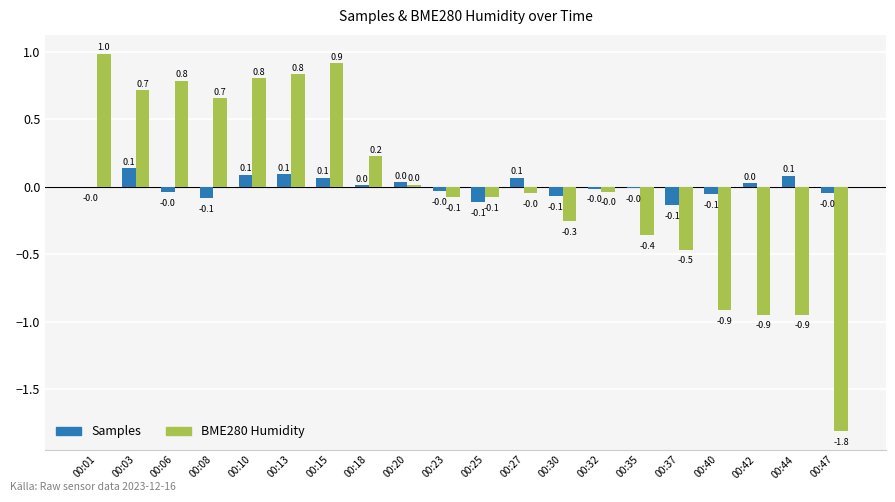

What are all the series names shown in the legend?

Samples, BME280 Humidity